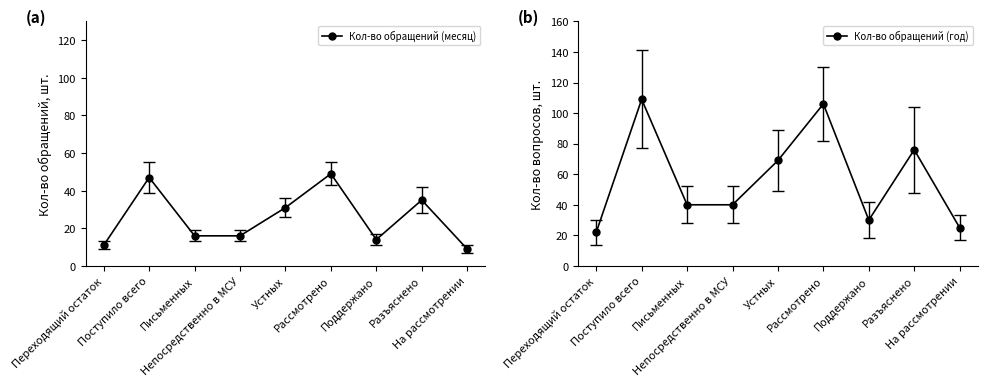

True or false: Кол-во обращений (год) and Кол-во обращений (месяц) intersect in this chart.

False